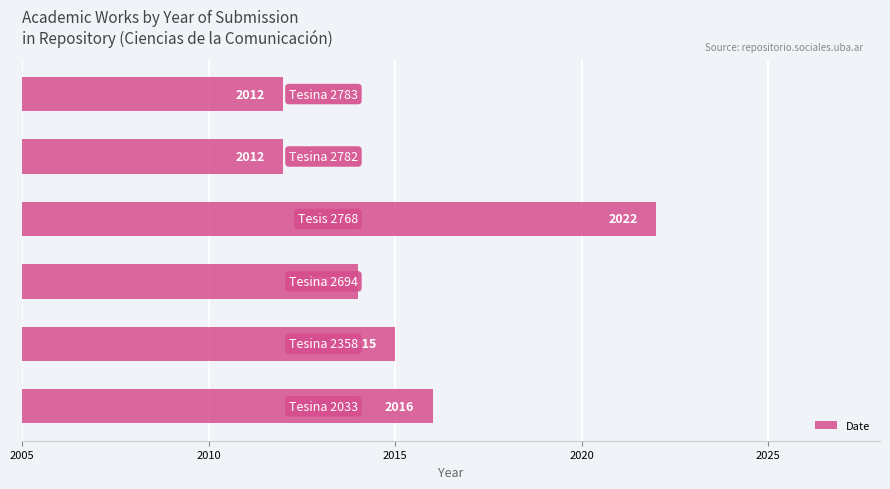

What is the smallest value displayed?

2012